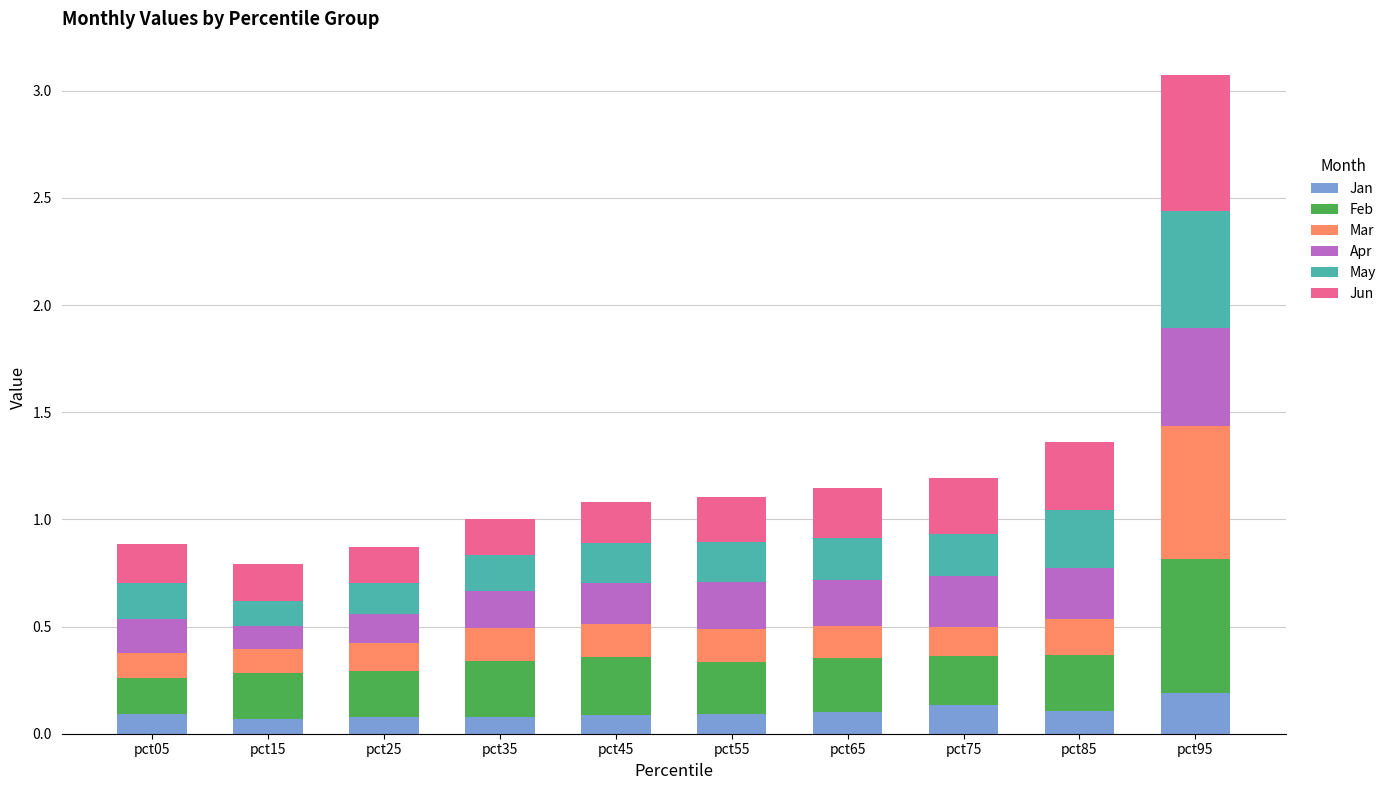

At which category is the sum across all series the highest?

pct95